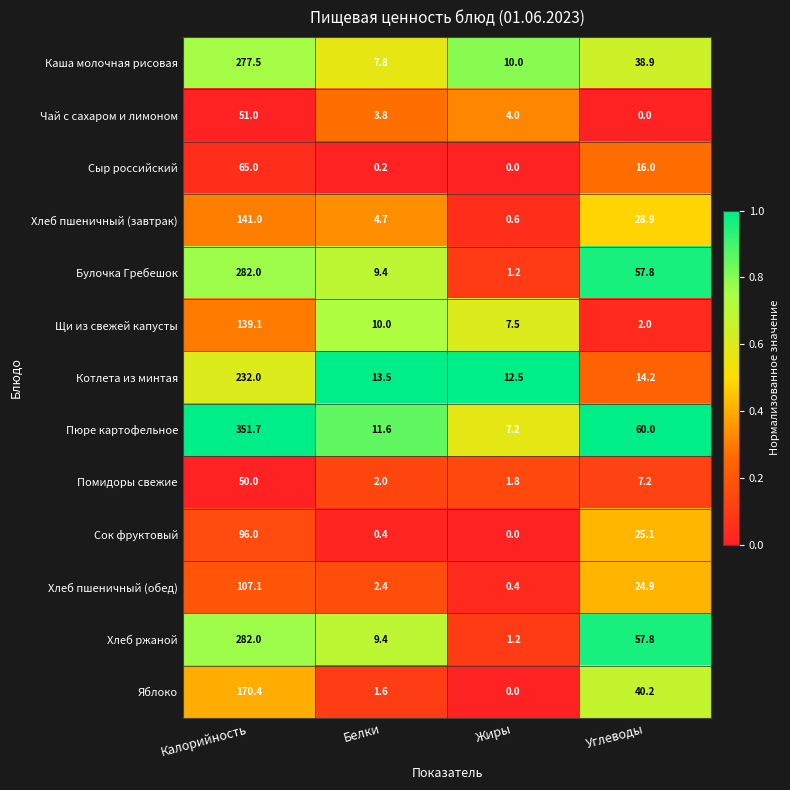

List the labels in order of Помидоры свежие value, smallest first.

Жиры, Белки, Углеводы, Калорийность